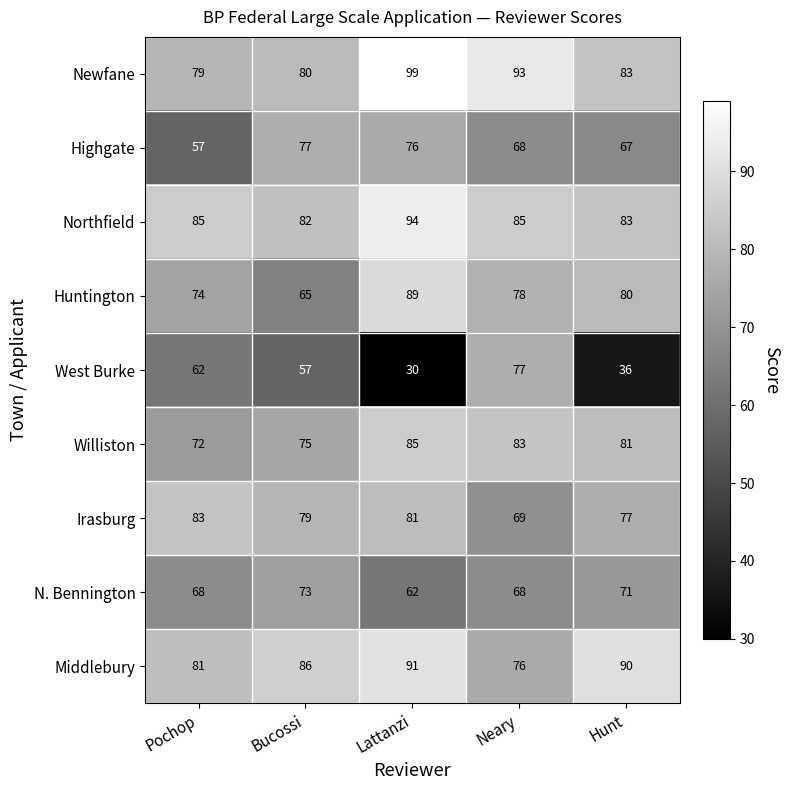

What is the sum of the N. Bennington values at Pochop and Lattanzi?

130